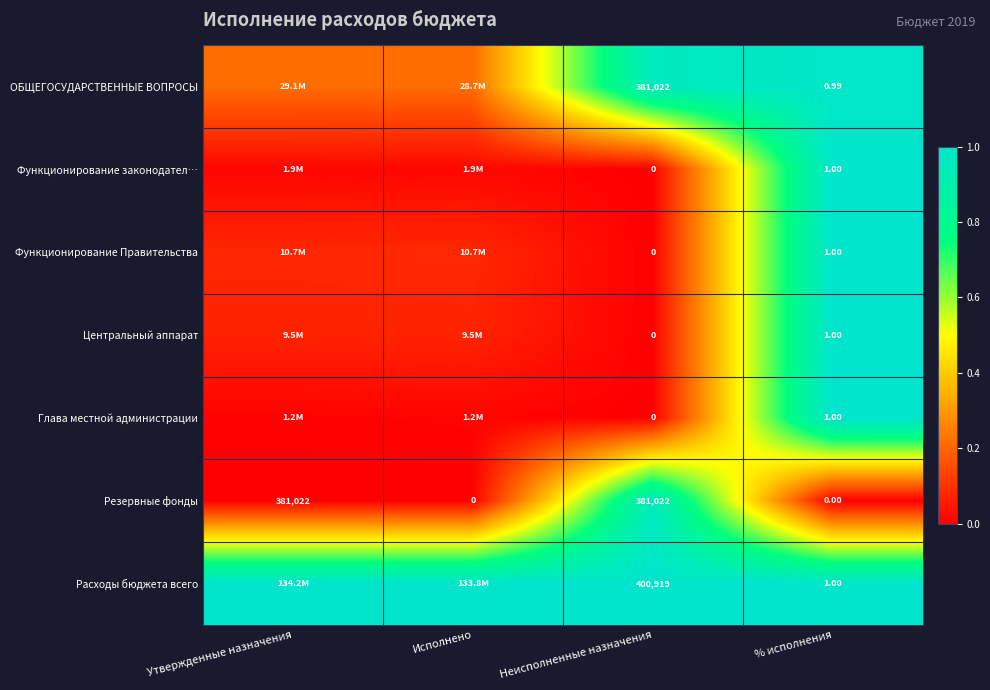

Which series changed the most between Неисполненные назначения and % исполнения?

Расходы бюджета всего